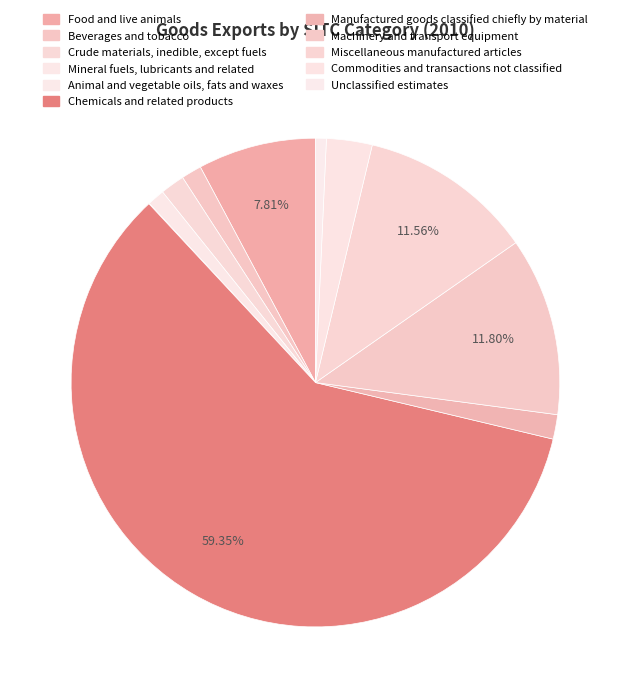

Rank the categories by value from lowest to highest.

Animal and vegetable oils, fats and waxes, Unclassified estimates, Mineral fuels, lubricants and related, Beverages and tobacco, Crude materials, inedible, except fuels, Manufactured goods classified chiefly by material, Commodities and transactions not classified, Food and live animals, Miscellaneous manufactured articles, Machinery and transport equipment, Chemicals and related products